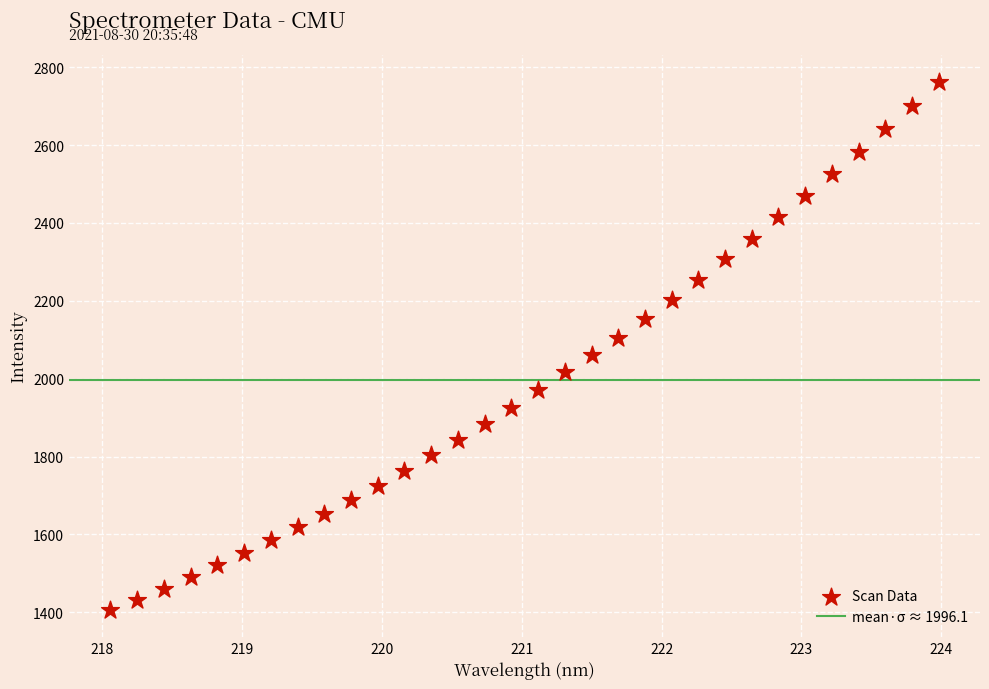

What is the range of Y values (max minus min)?

1357.9